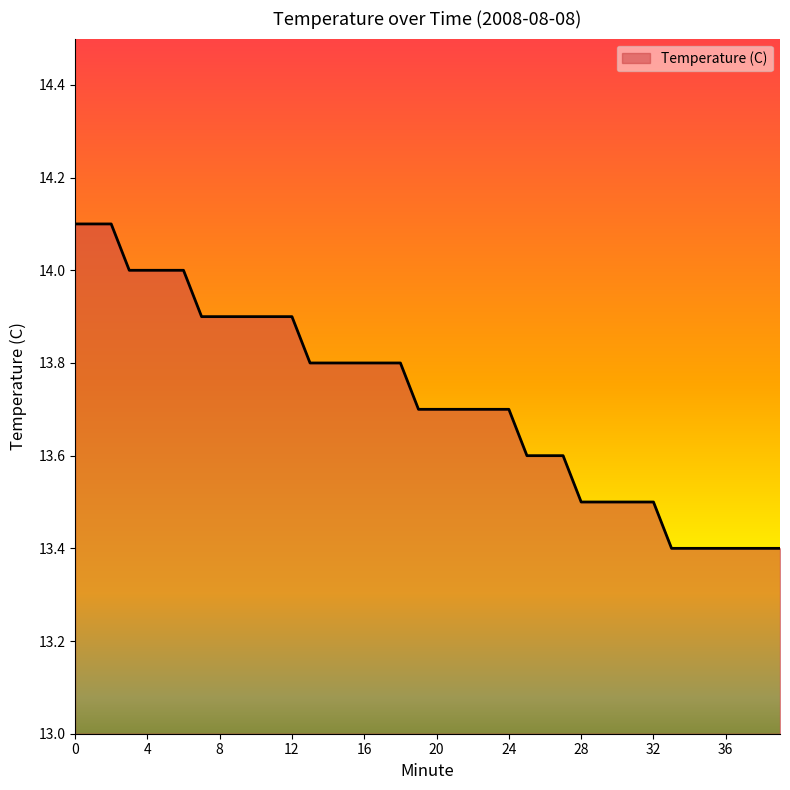

What is the difference between the maximum and minimum values?

0.7